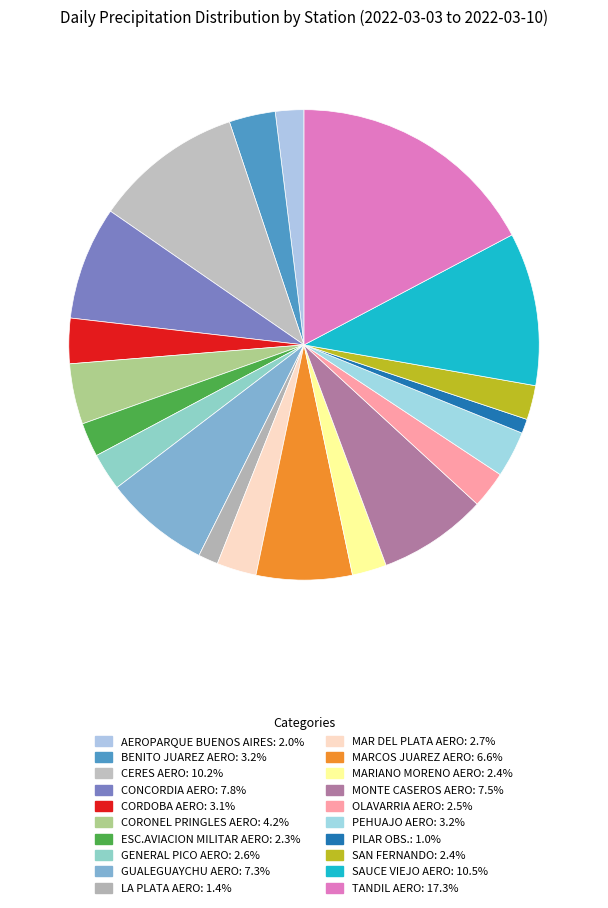

Is there any slice that represents more than half of the pie?

No